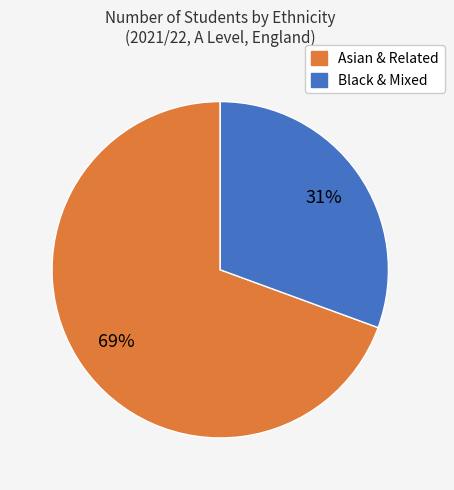

How many segments does this pie chart have?

2